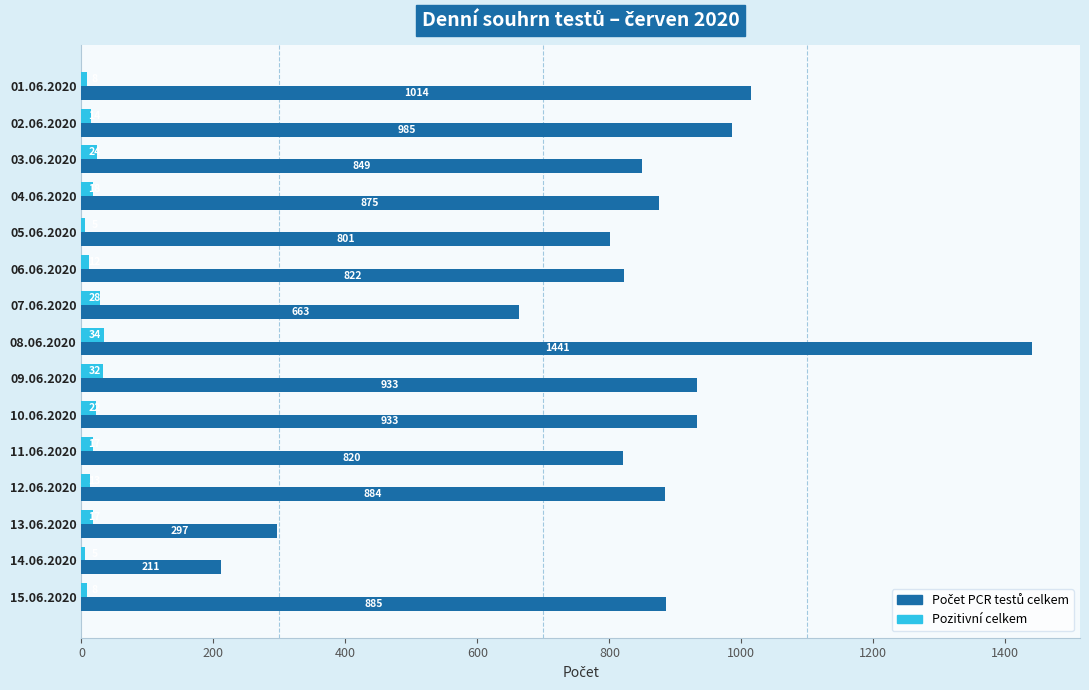

What is the difference between the second highest and minimum values in the Pozitivní celkem series?

27